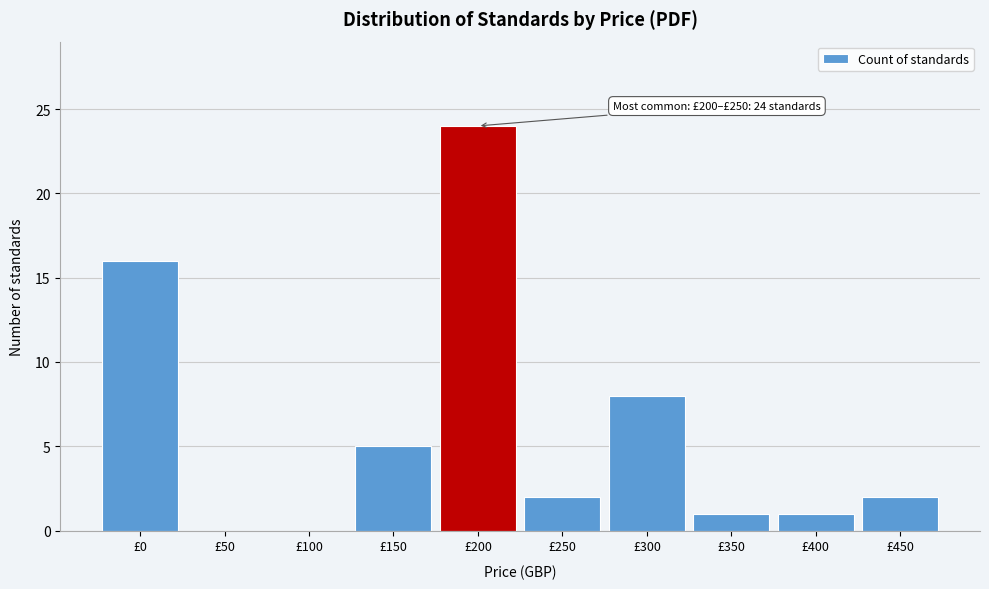

Reading left to right, transcribe all the data shown in this chart.

£0=16	£50=0	£100=0	£150=5	£200=24	£250=2	£300=8	£350=1	£400=1	£450=2